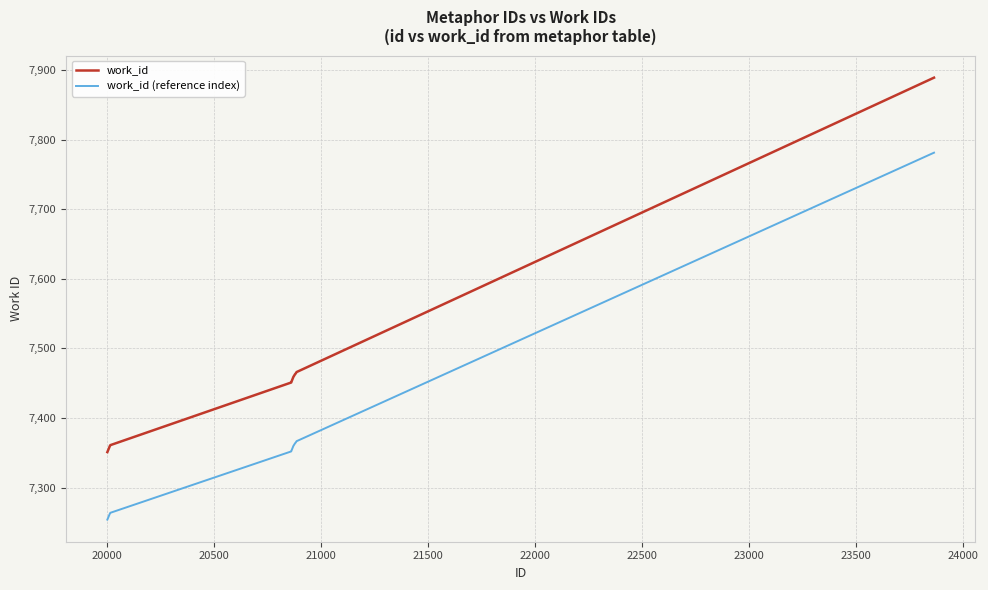

What is the minimum value for work_id (reference index)?

7254.0